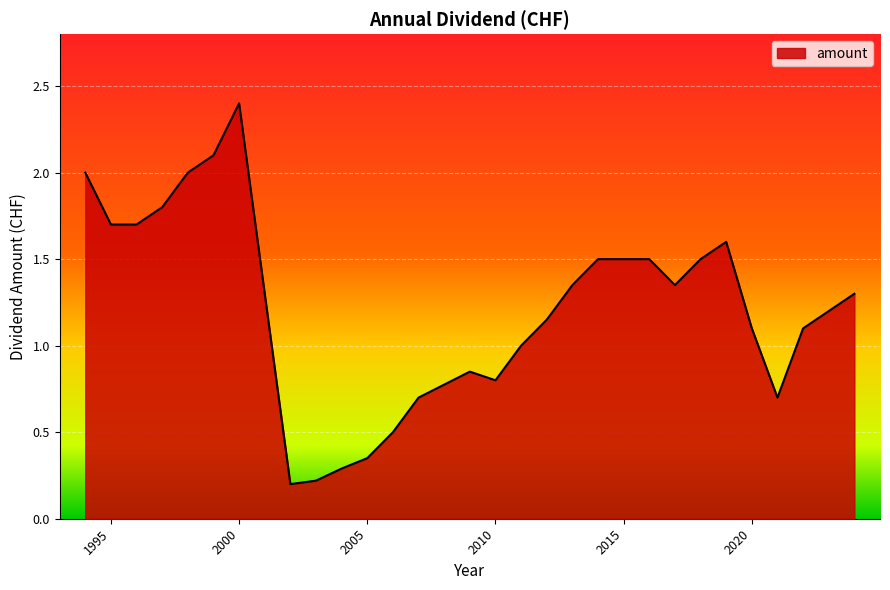

How many lines are shown in the chart?

1